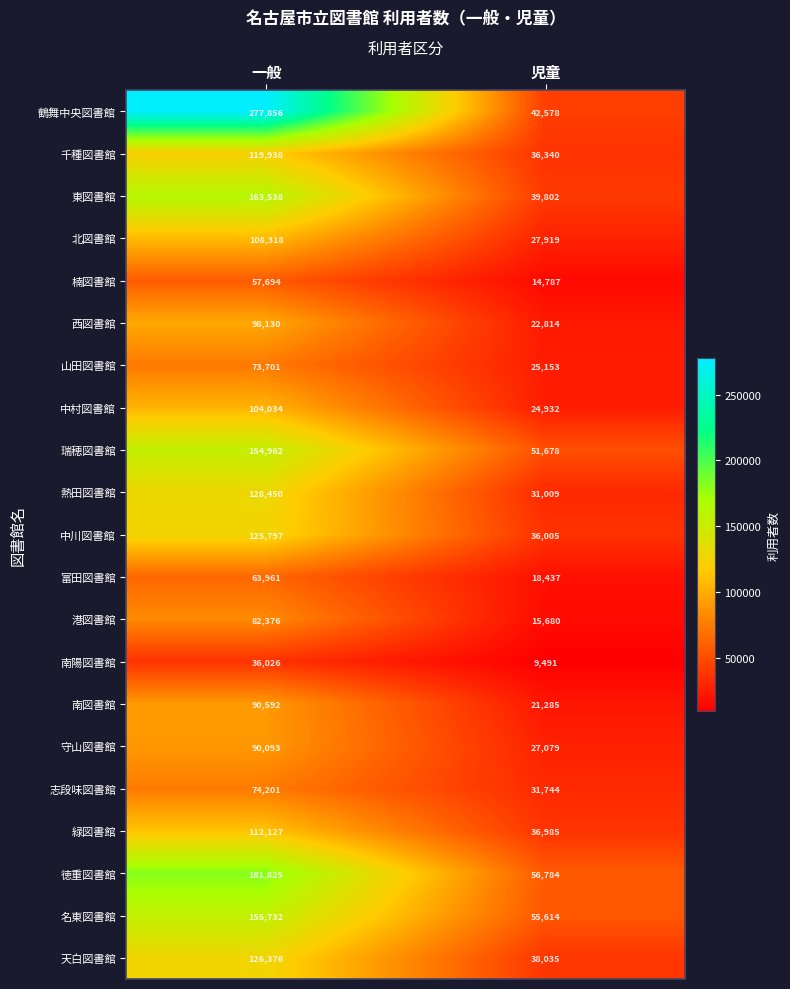

Is it true that 志段味図書館 equals 74201 at 一般?

True